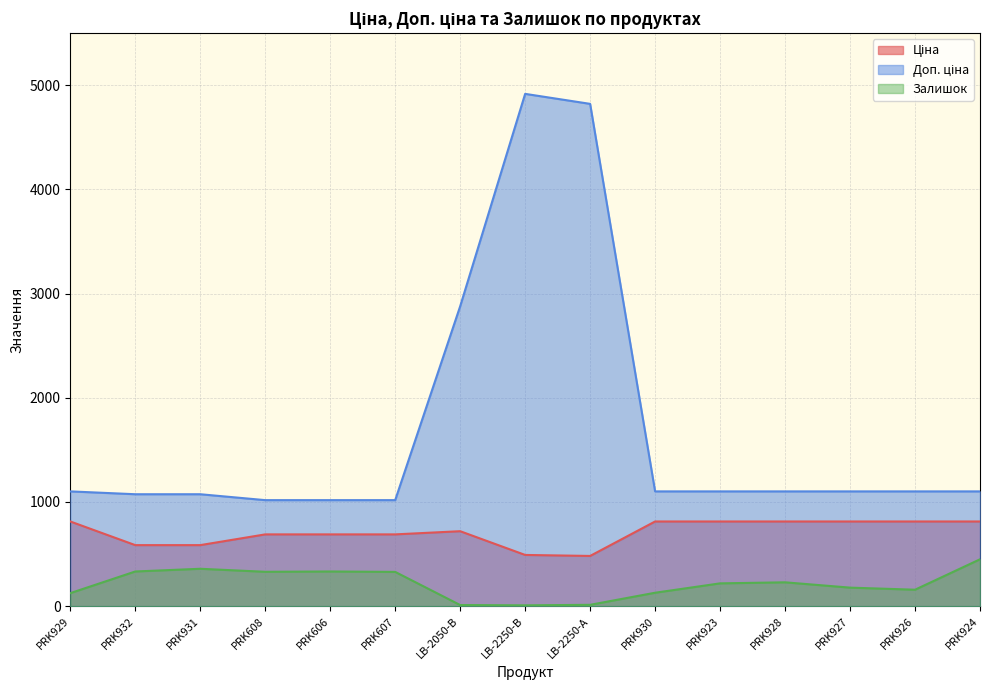

True or false: Доп. ціна has a value of 1101.8 at PRK927.

True